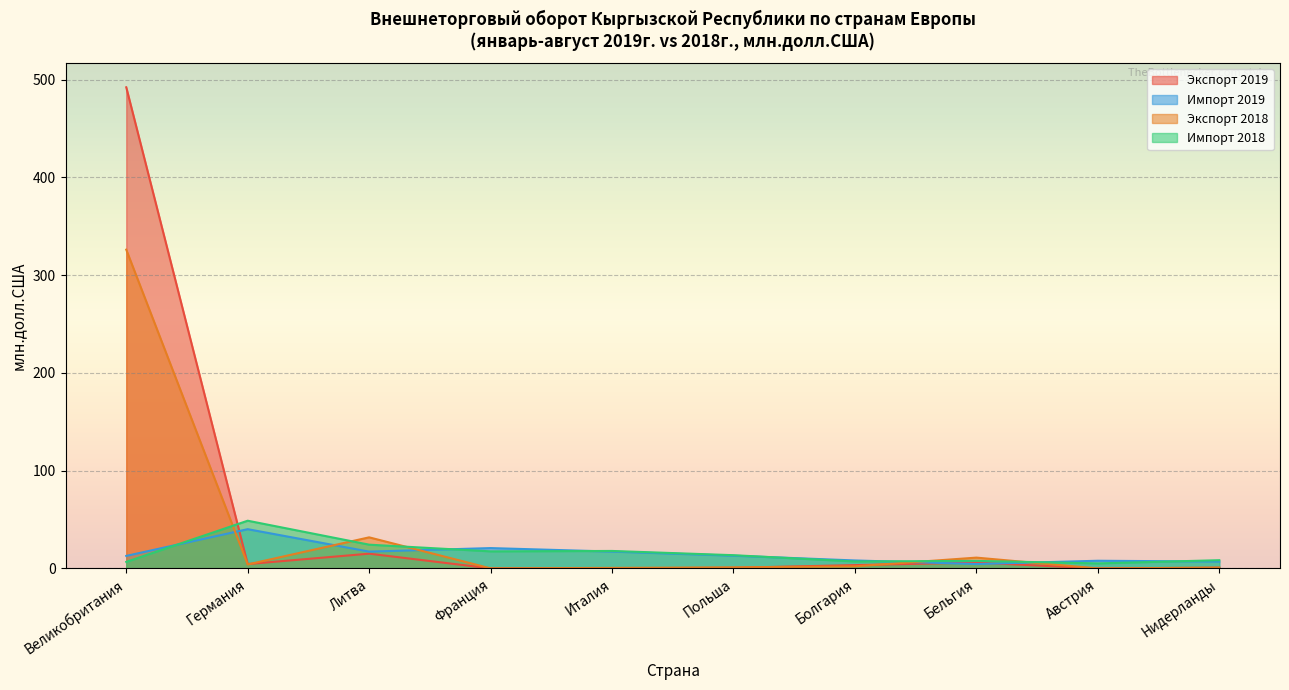

Reading right to left, extract all data points from this chart.

Экспорт 2019: 0.8	0.0	6.0	3.4	0.7	0.2	0.1	15.1	4.5	492.1
Импорт 2019: 7.1	7.9	4.5	8.2	13.0	17.3	20.8	17.2	40.2	12.8
Экспорт 2018: 0.8	0.0	11.1	2.2	1.1	0.6	0.1	31.8	4.1	326.1
Импорт 2018: 8.4	5.2	7.7	7.1	13.6	17.9	17.5	24.3	48.8	6.7